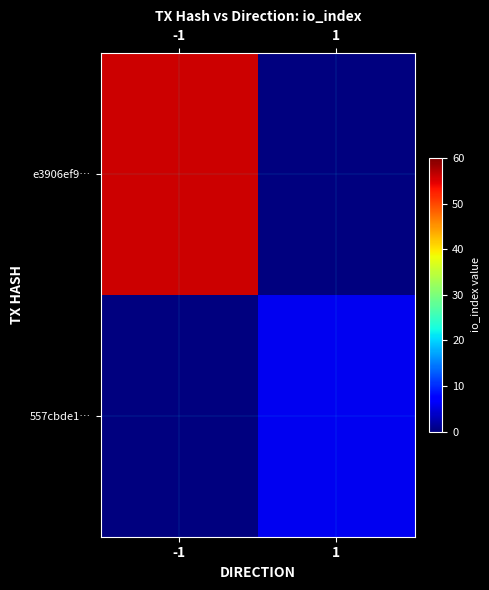

List the series in order of their peak value, highest first.

e3906ef9…, 557cbde1…